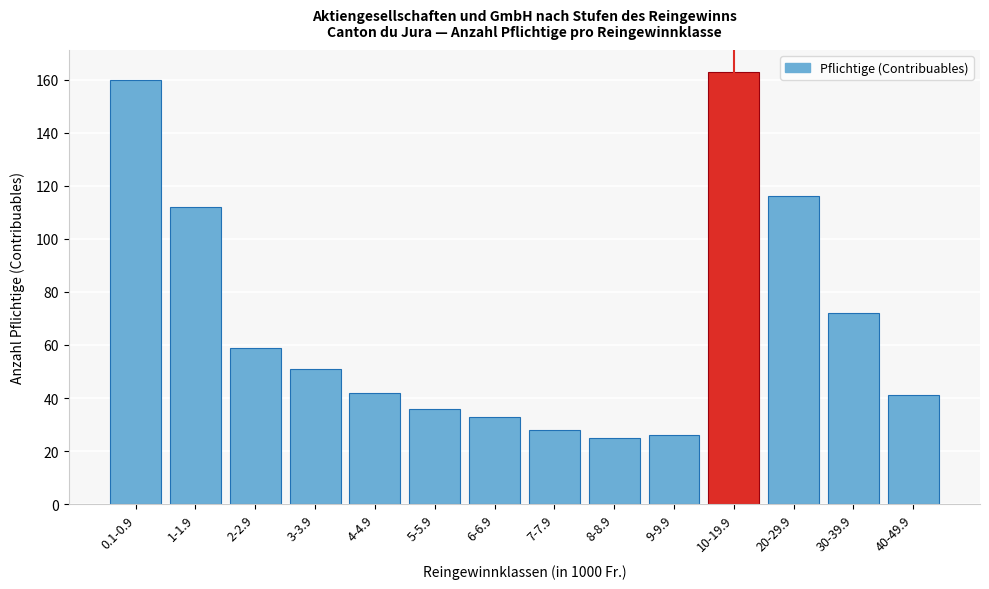

Reading right to left, extract all data points from this chart.

41	72	116	163	26	25	28	33	36	42	51	59	112	160